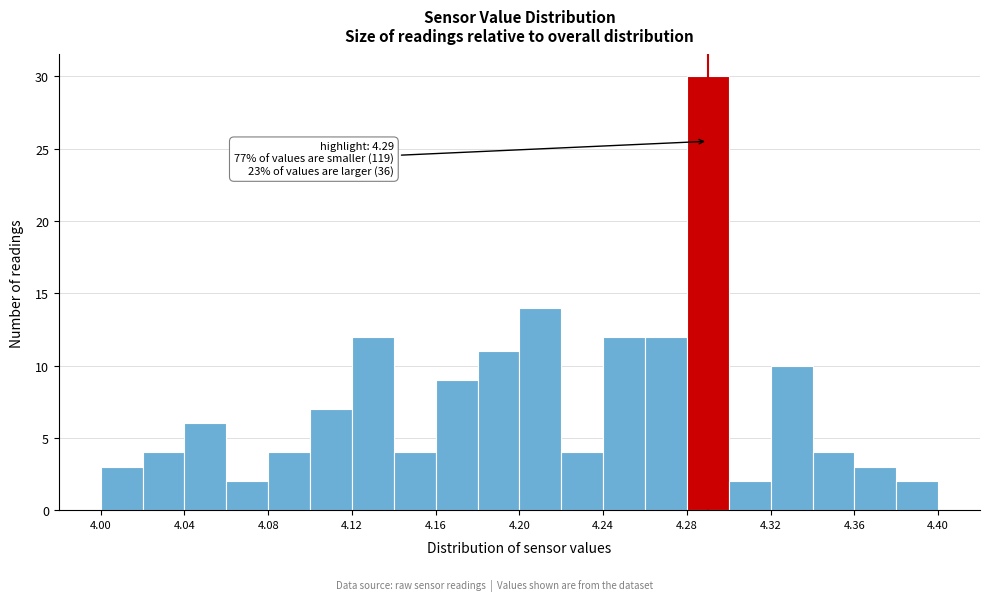

Over which range of the x-axis is the bar tallest?

4.28 to 4.30